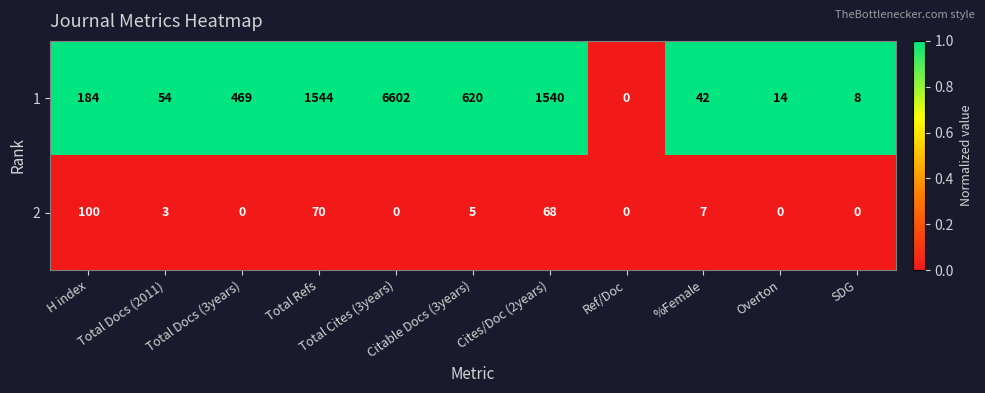

What is the total value across all series at Overton?

14